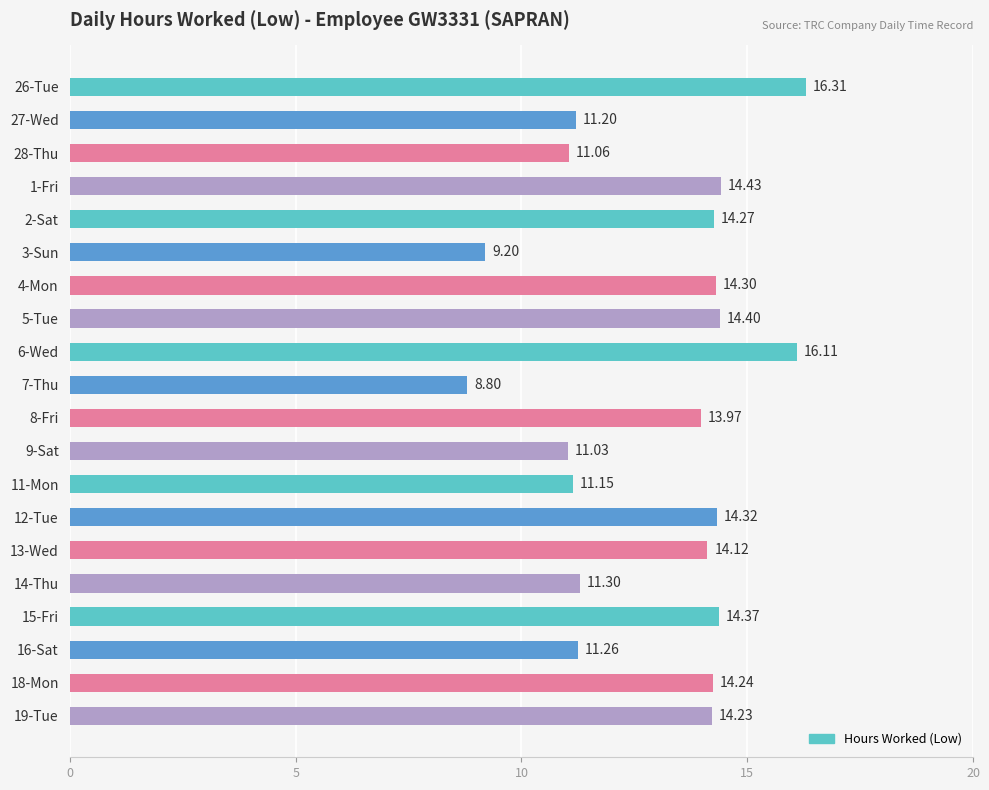

List the labels in order of value, smallest first.

7-Thu, 3-Sun, 9-Sat, 28-Thu, 11-Mon, 27-Wed, 16-Sat, 14-Thu, 8-Fri, 13-Wed, 19-Tue, 18-Mon, 2-Sat, 4-Mon, 12-Tue, 15-Fri, 5-Tue, 1-Fri, 6-Wed, 26-Tue